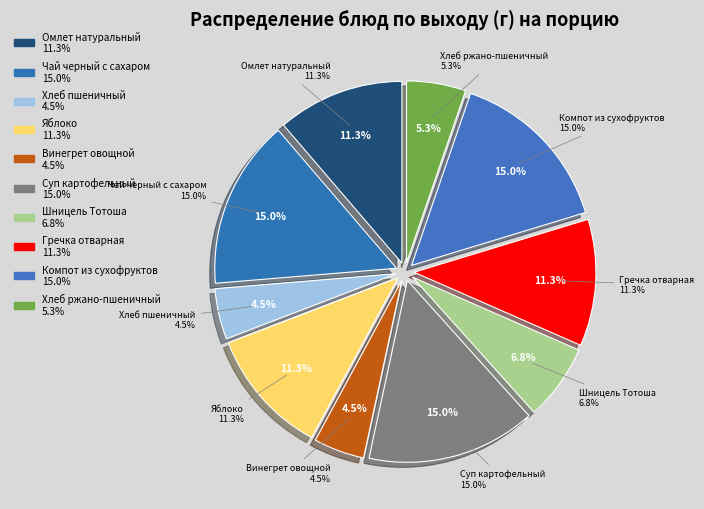

Between Шницель Тотоша запеченый с овощами and Винегрет овощной, which is larger?

Шницель Тотоша запеченый с овощами